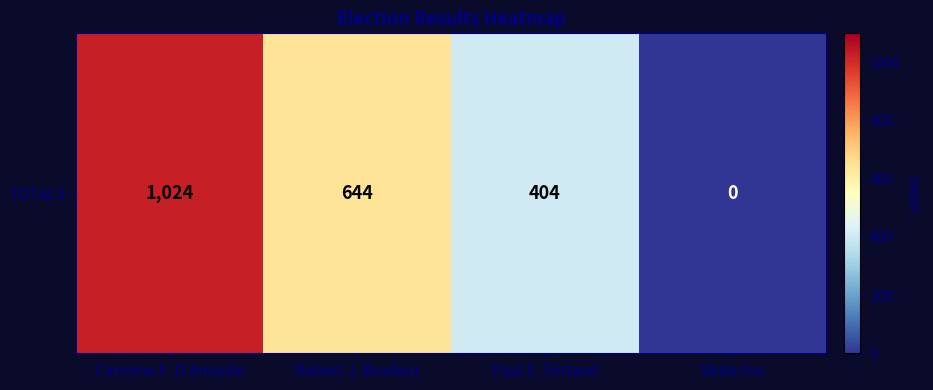

Count the values in the range 404 to 1024.

3